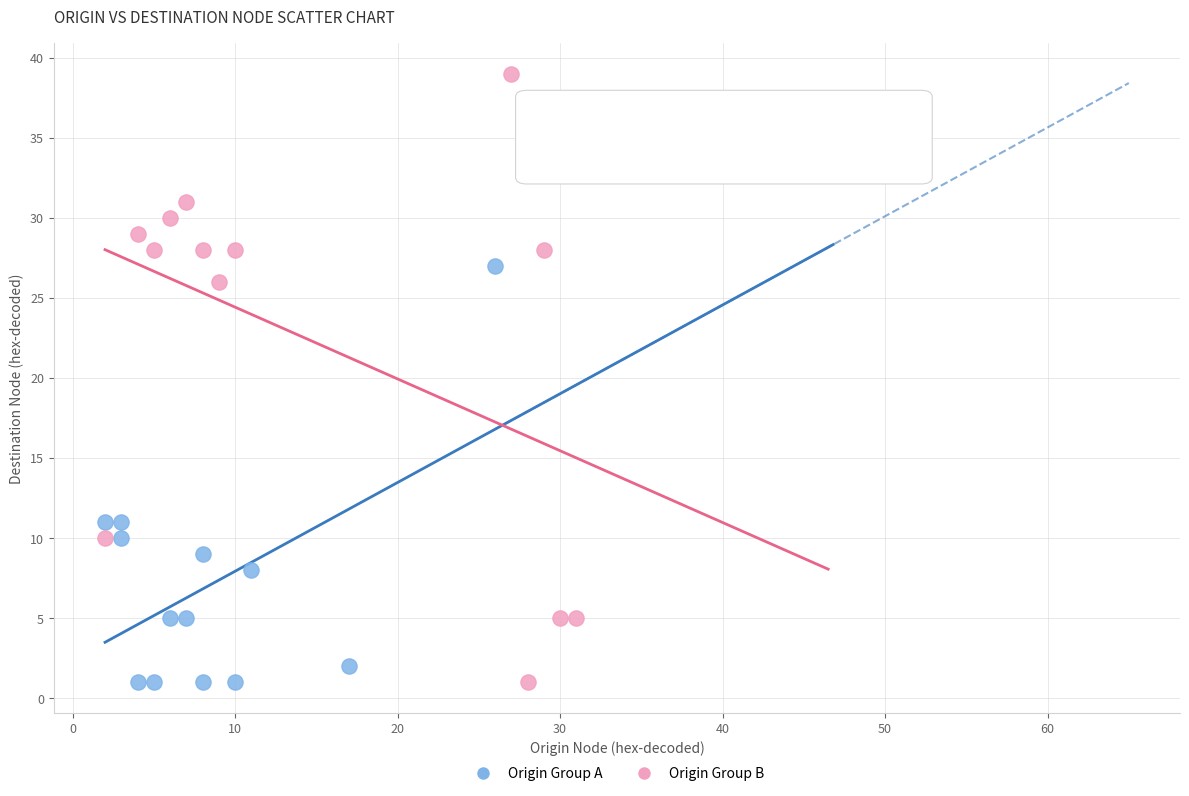

Which series contains the highest Y value?

Origin Group B